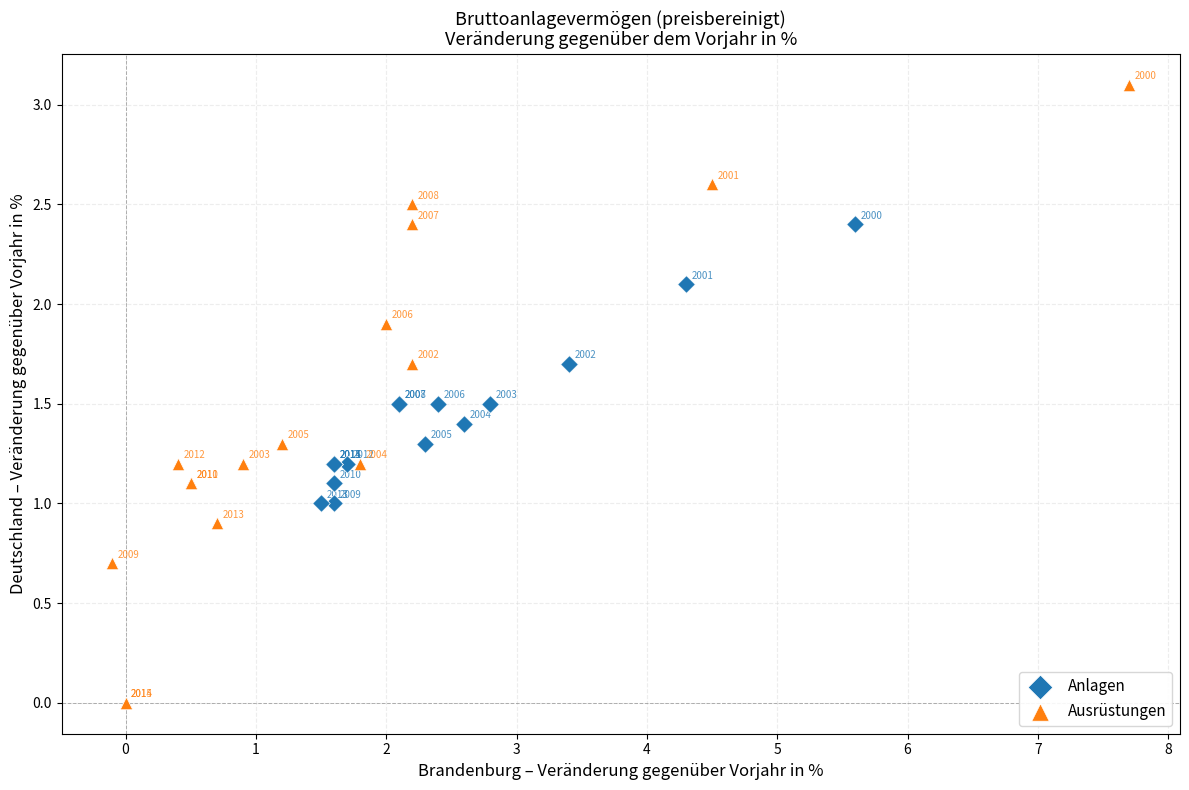

Which series contains the lowest Y value?

Ausrüstungen